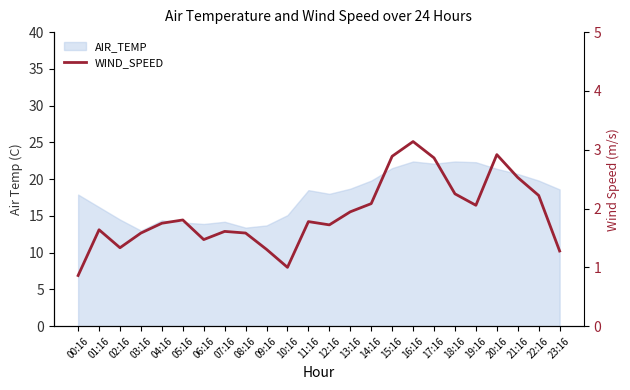

Approximately how many times larger is the value at 05:16 compared to 06:16?

1.2